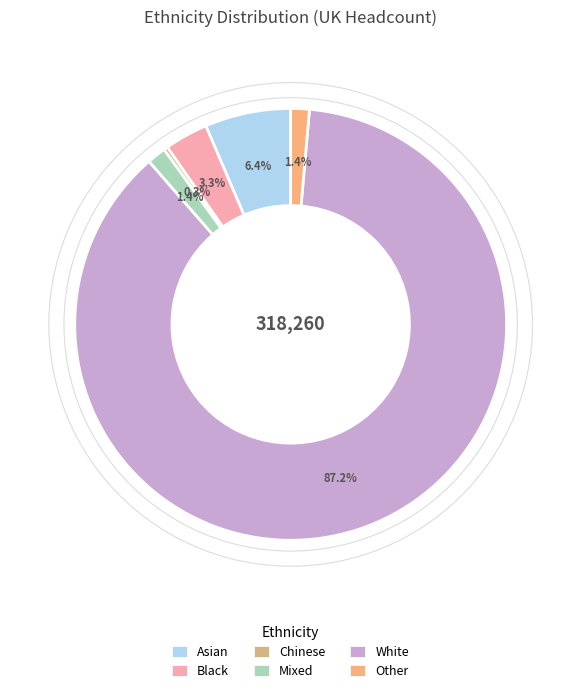

How many segments does this pie chart have?

6